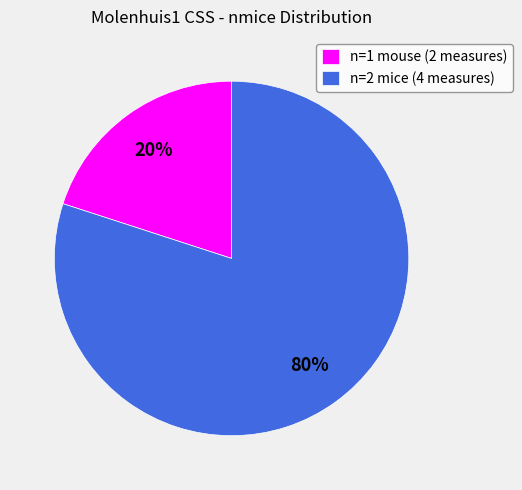

Which category has the smallest portion of the pie?

n=1 mouse (2 measures)